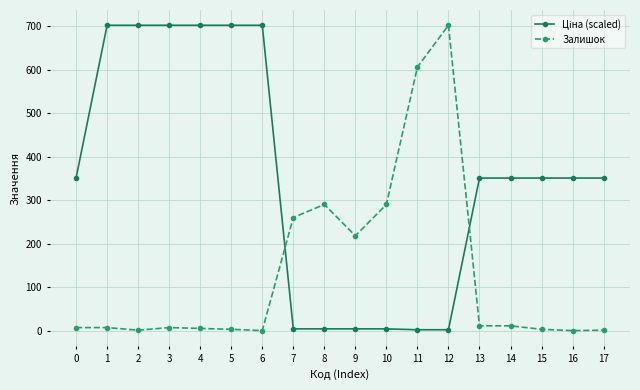

The value of Залишок at 8 is 124.7. True or false?

False